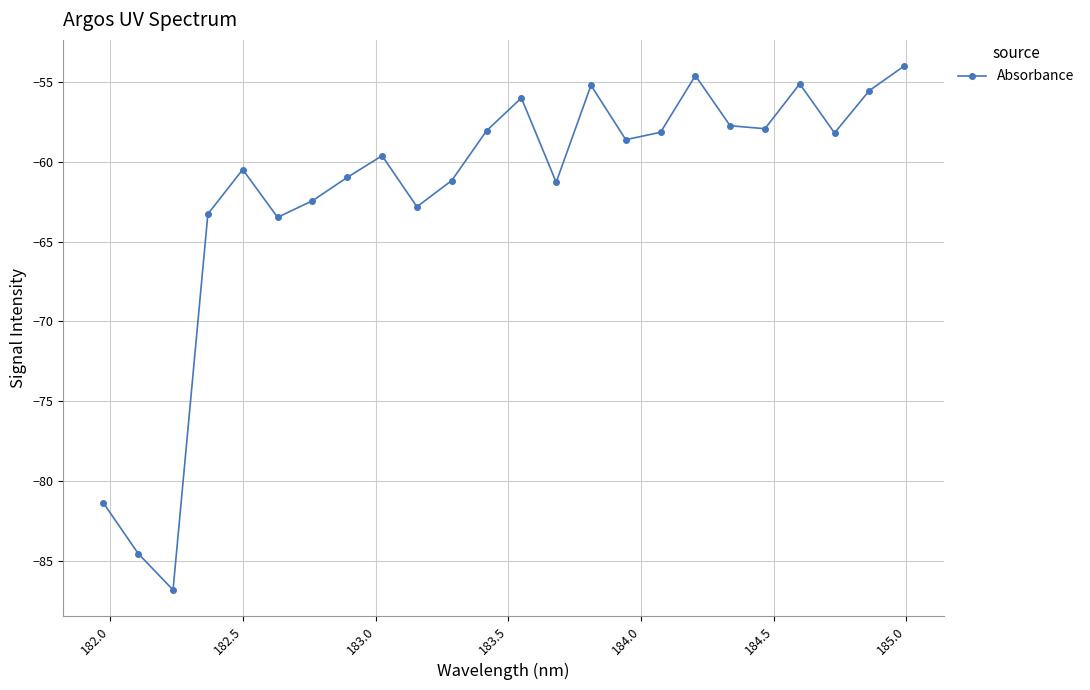

What is the greatest value displayed?

-54.0